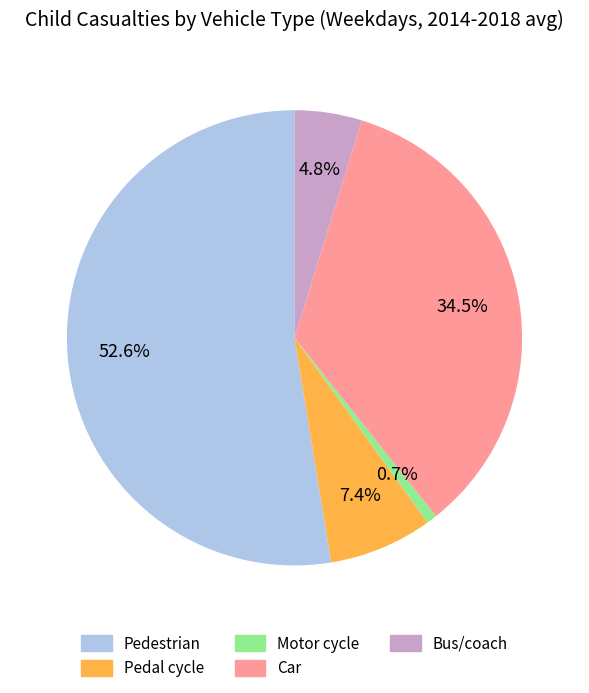

Is it true that Bus/coach is 5% of the pie?

True